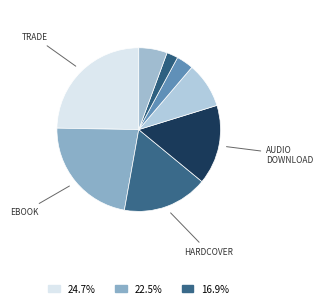

How many slices are in this pie chart?

8